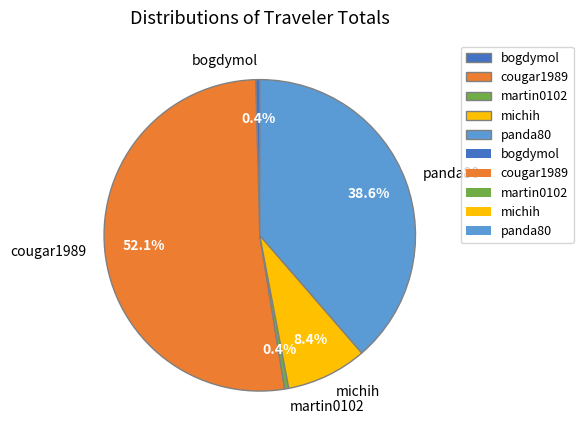

Between bogdymol and michih, which is larger?

michih